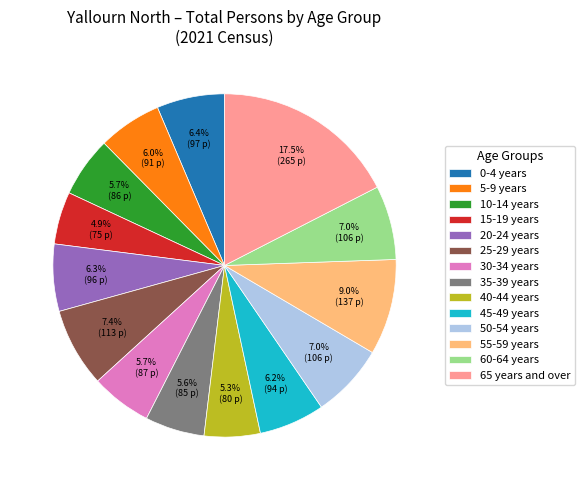

To the nearest percent, what is the combined percentage of 10-14 years and 60-64 years?

13%